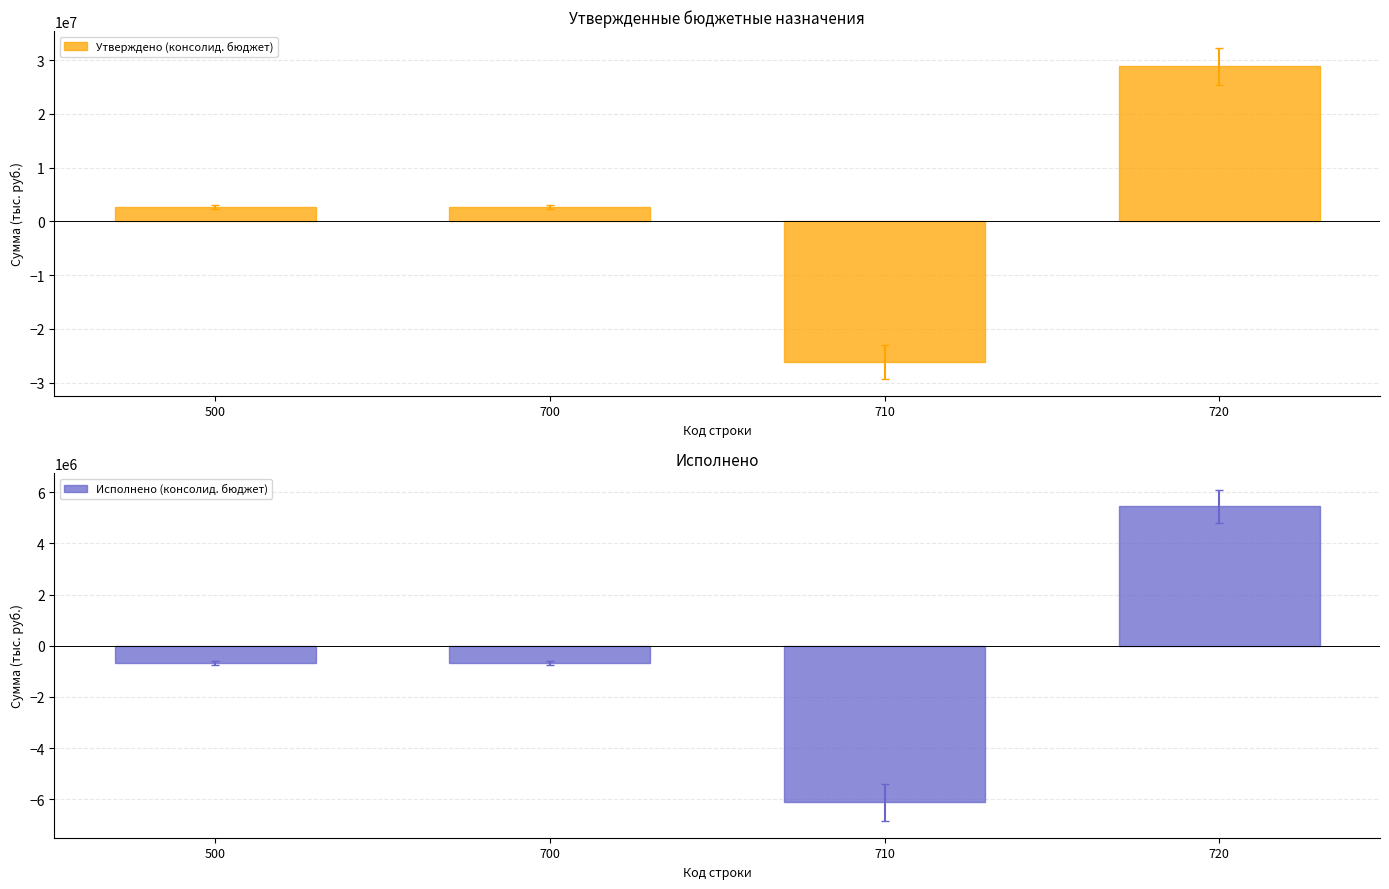

Which series has the largest range (max minus min)?

Утверждено (консолид. бюджет)